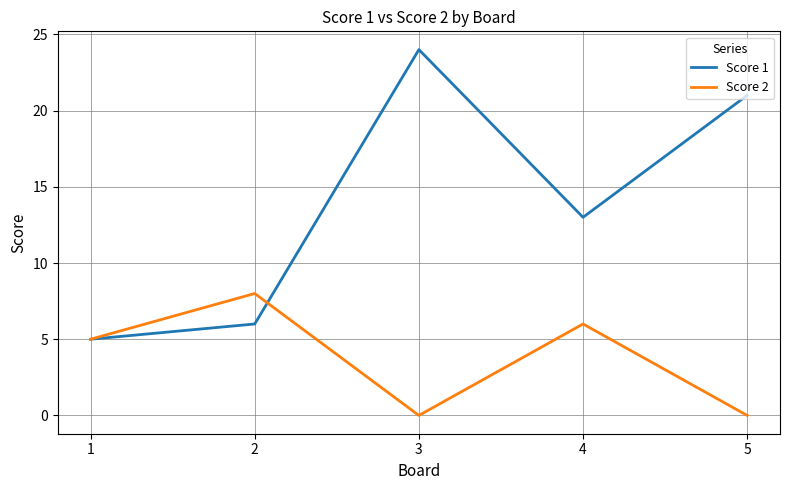

After their last crossing, which series has the higher values: Score 2 or Score 1?

Score 1